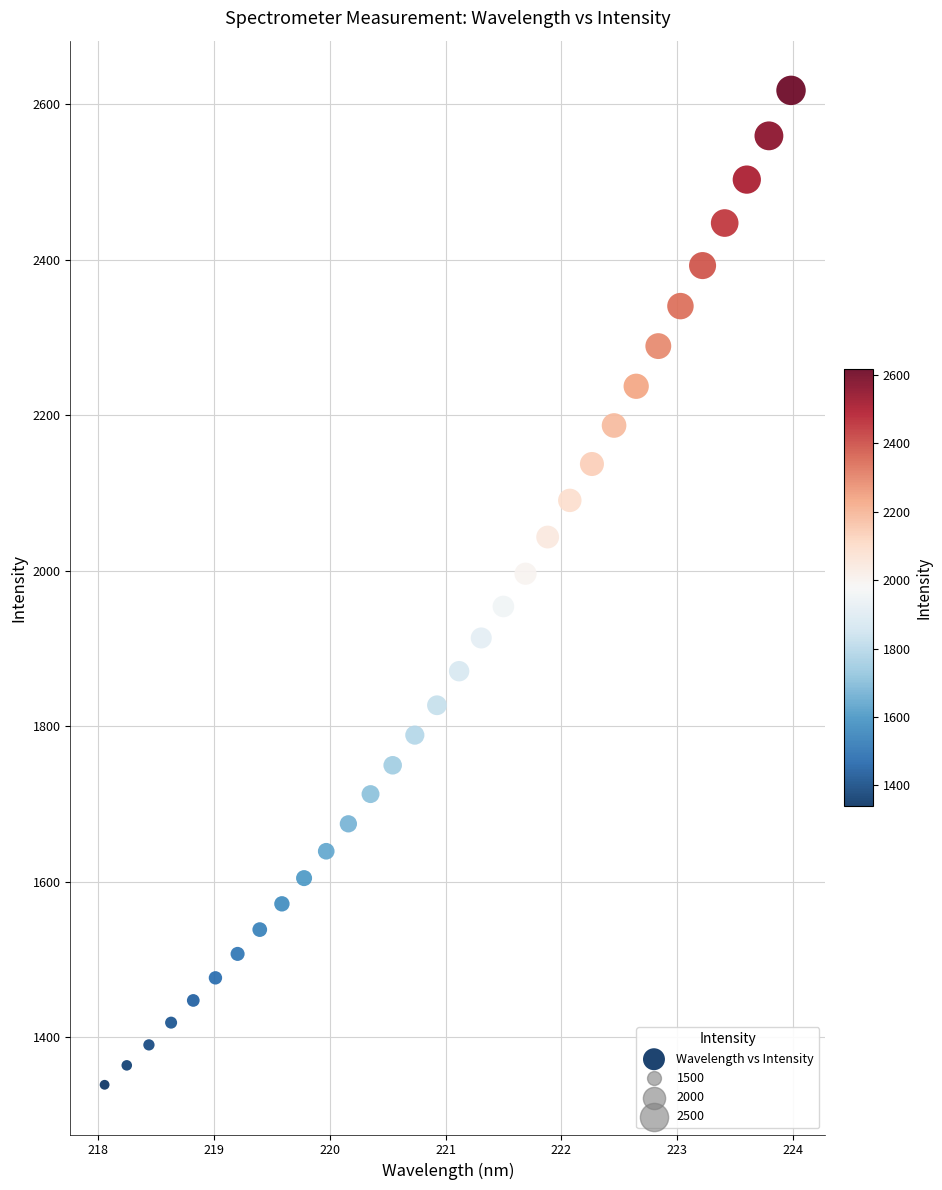

What is the range of Y values (max minus min)?

1279.3